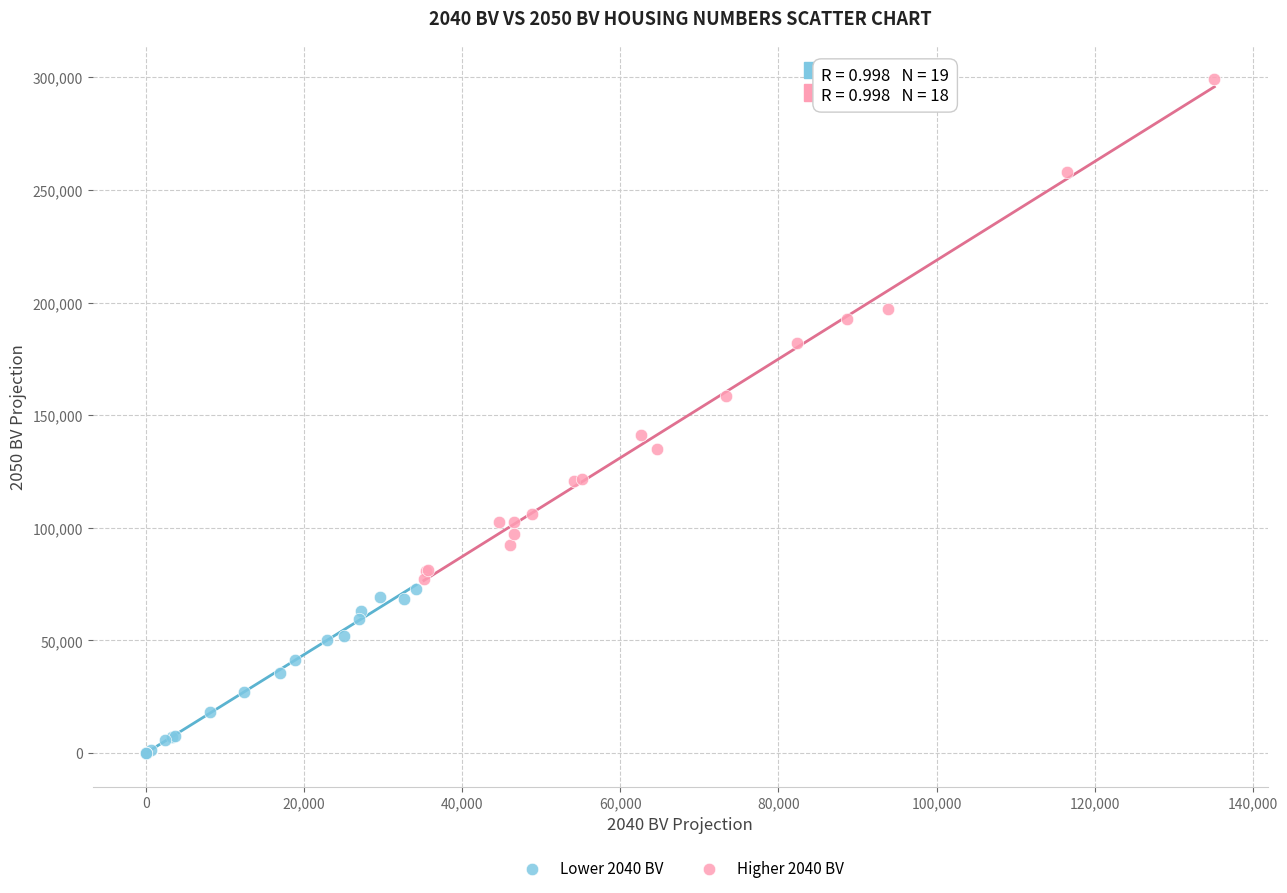

Which series contains the lowest Y value?

Lower 2040 BV